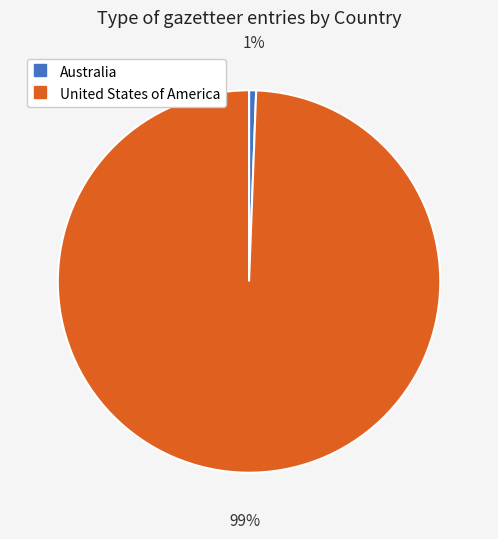

Count the number of slices in the pie.

2